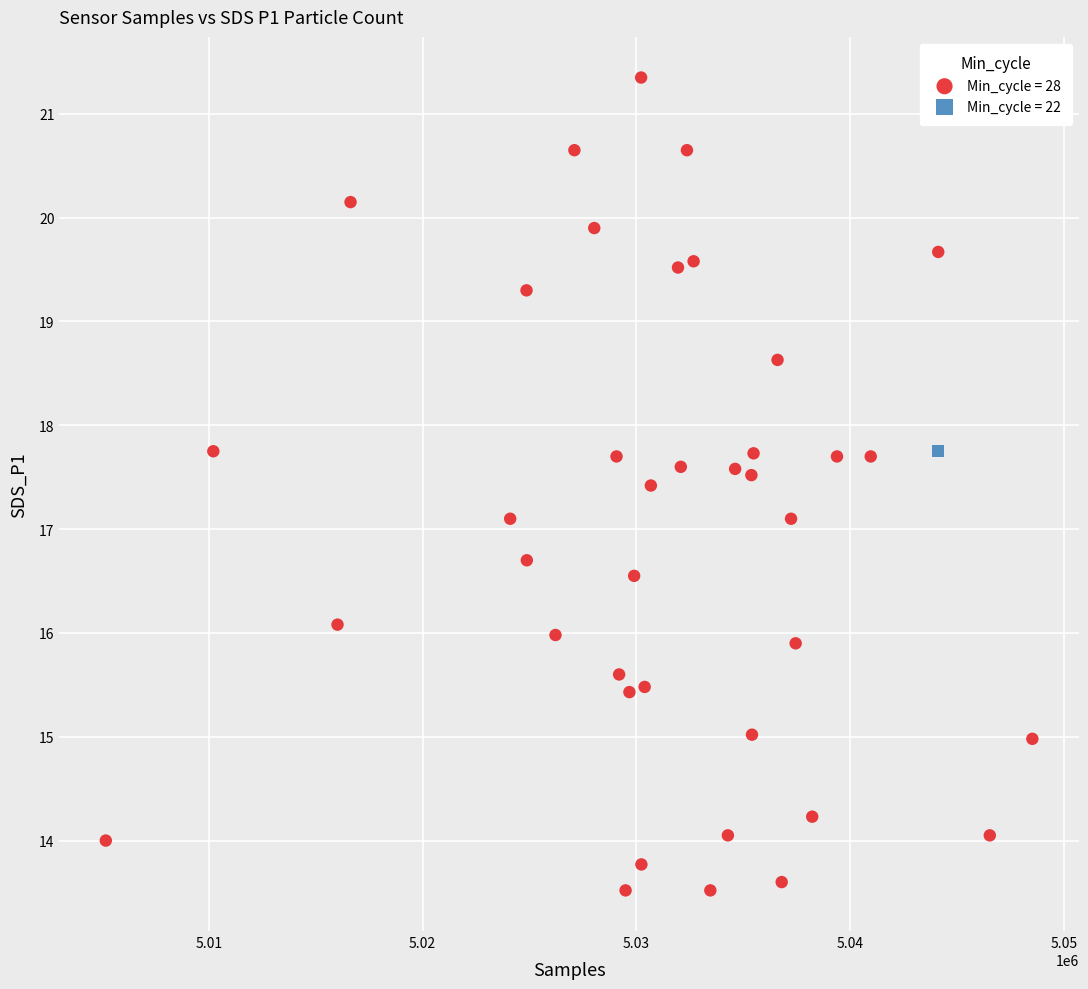

What are all the series names shown in the legend?

Min_cycle = 28, Min_cycle = 22